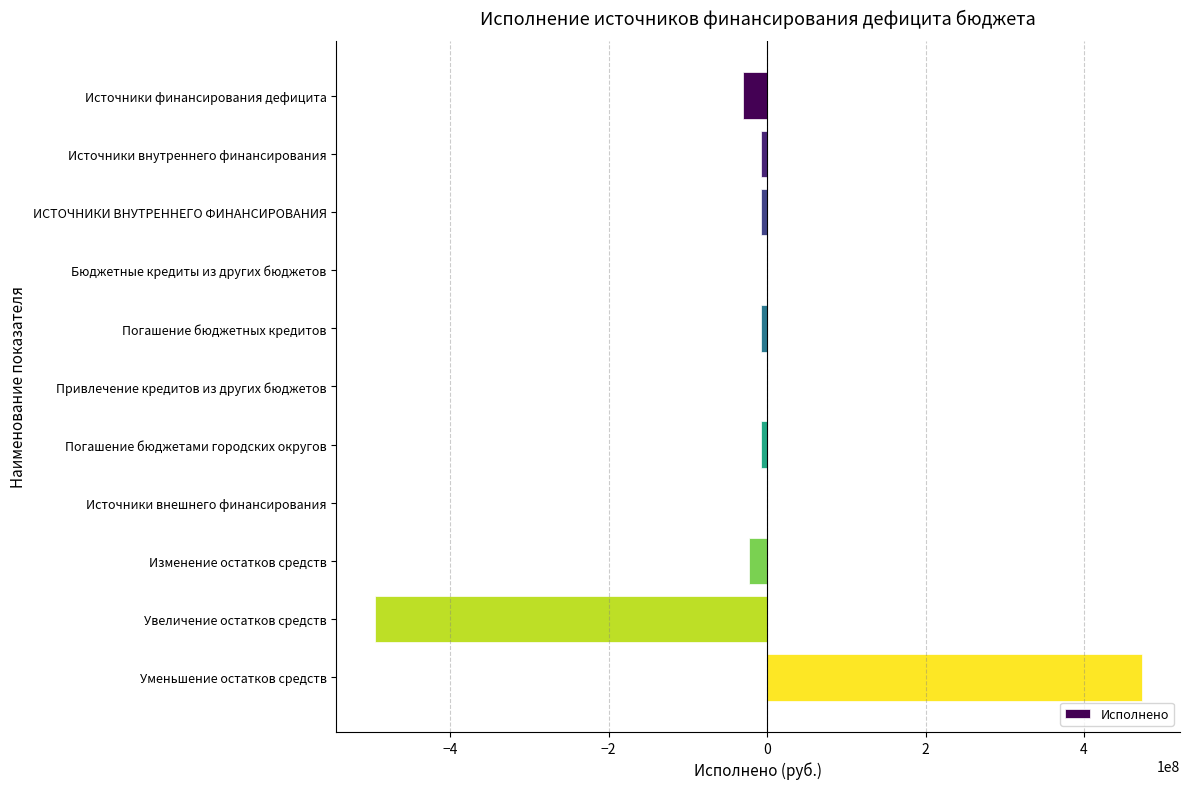

Does the chart contain stacked bars?

No